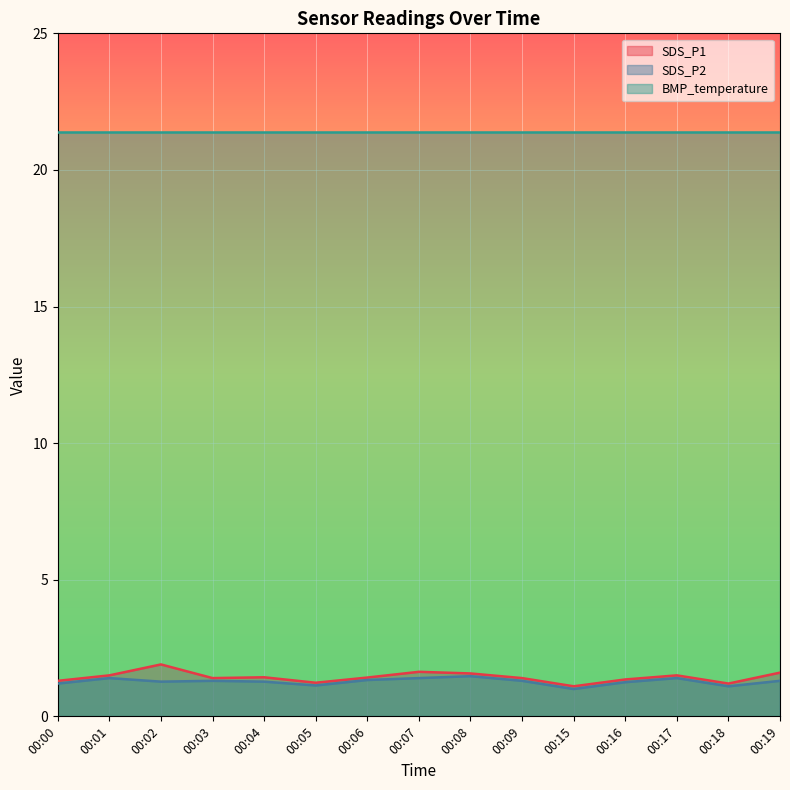

What is the total value across all series at 00:17?

24.3